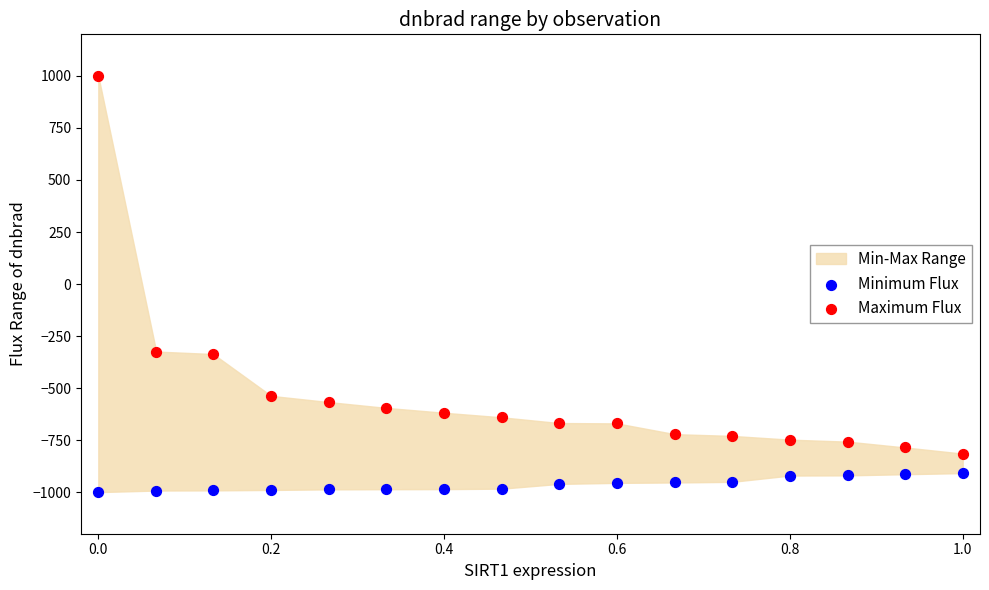

What is the X range (max minus min) for the scatter plot?

1.0